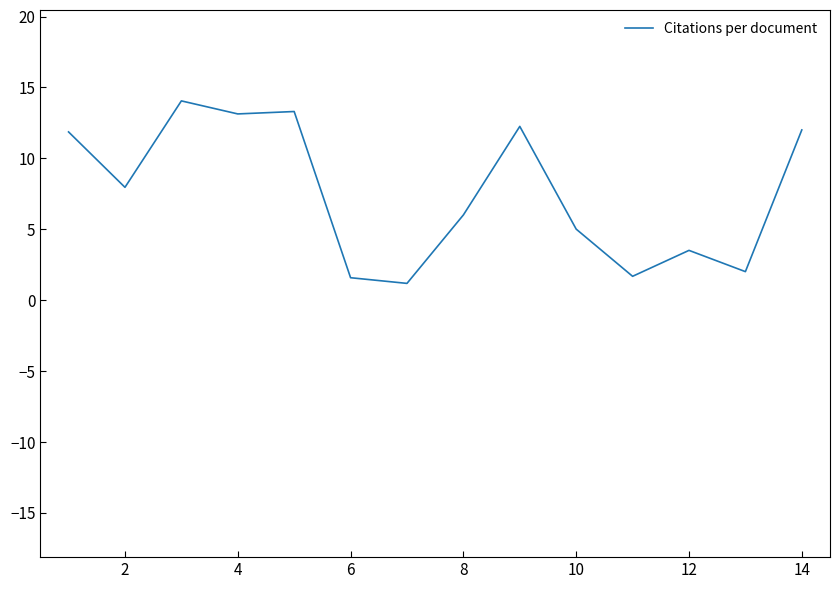

What is the average value?

7.5